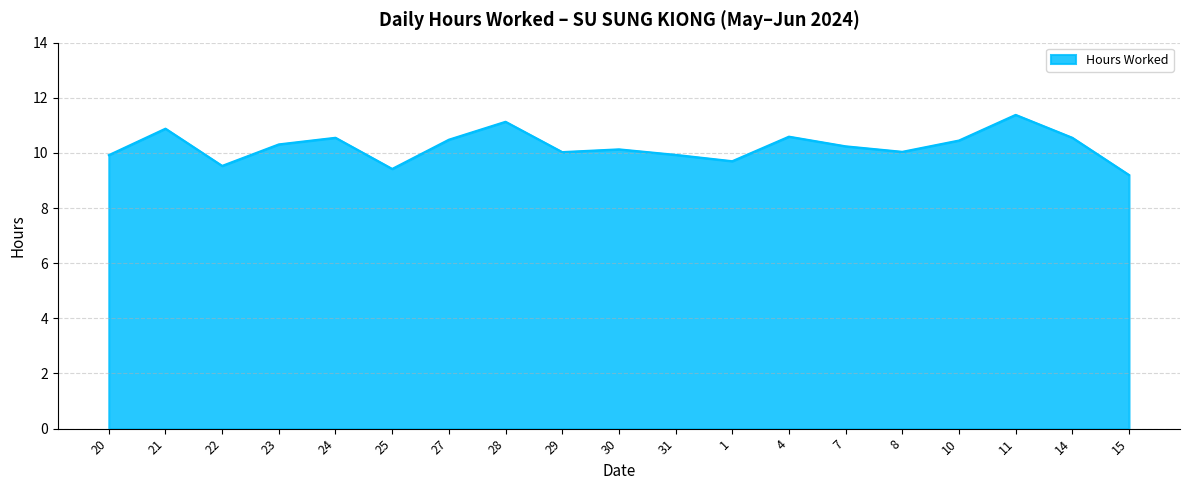

What position from the right is 22?

17